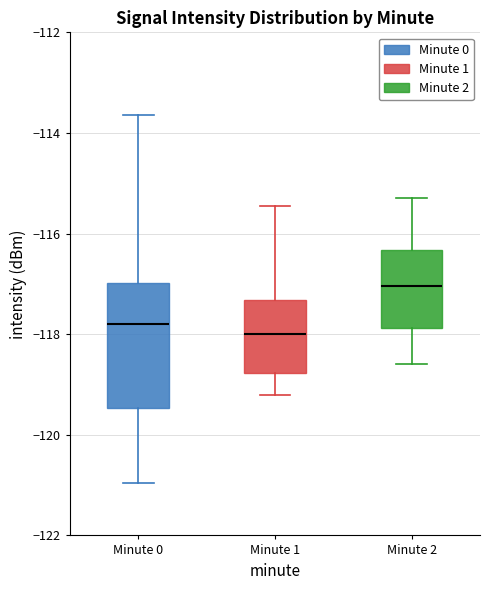

Reading left to right, transcribe this box plot: for each box, give where its median line is, the range the box spans, and where its two whiskers end, as read against the y-axis. The values are not printed on the chart, so give them approximately, as read against the axis.

Minute 0: median -117.8, box -119.4 to -117.0, whiskers -121.0 to -113.6
Minute 1: median -118.0, box -118.8 to -117.4, whiskers -119.2 to -115.4
Minute 2: median -117.0, box -117.8 to -116.4, whiskers -118.6 to -115.2